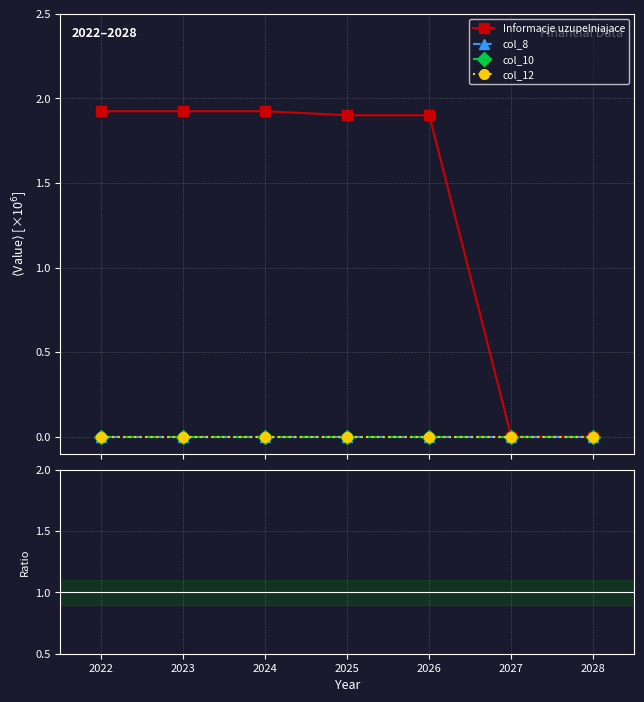

True or false: col_8 and col_10 cross at least once.

False